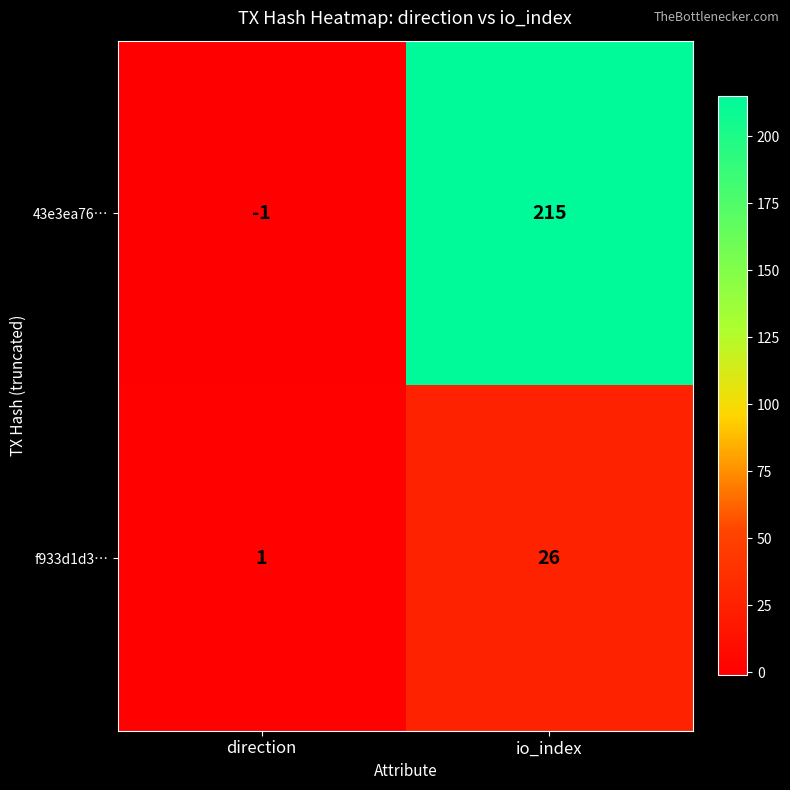

Reading left to right, transcribe all the data shown in this chart.

43e3ea76…: -1	215
f933d1d3…: 1	26